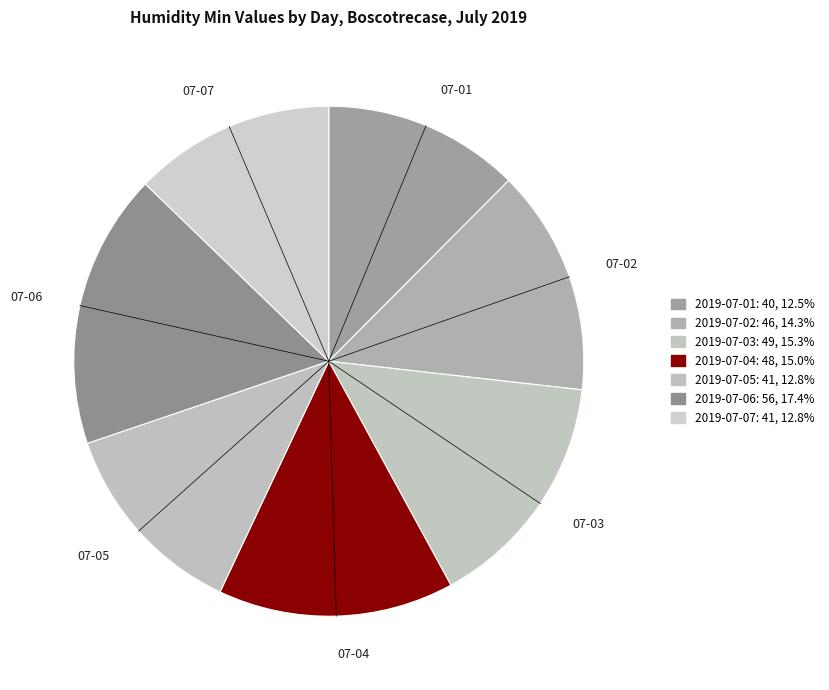

Is the sum of 2019-07-03 and 2019-07-06 greater than half?

No